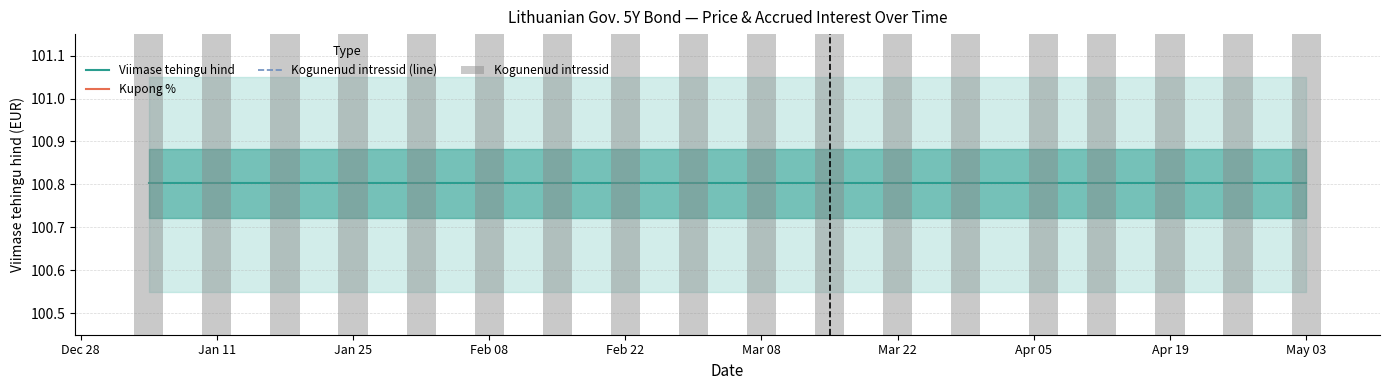

Are the bars horizontal?

No